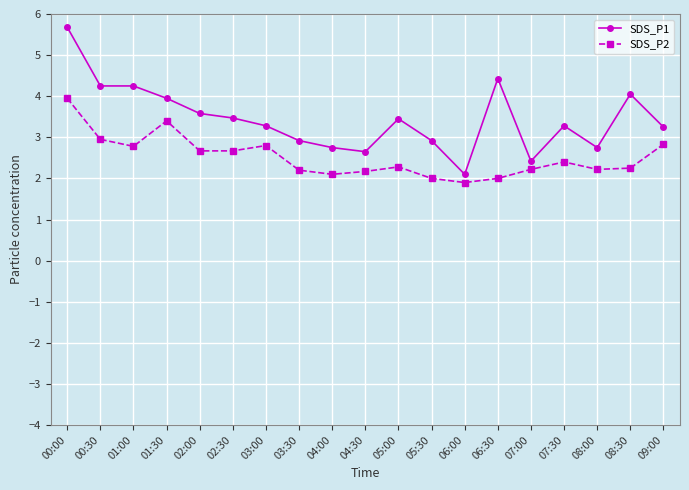

How many data points in SDS_P1 are above 3?

12